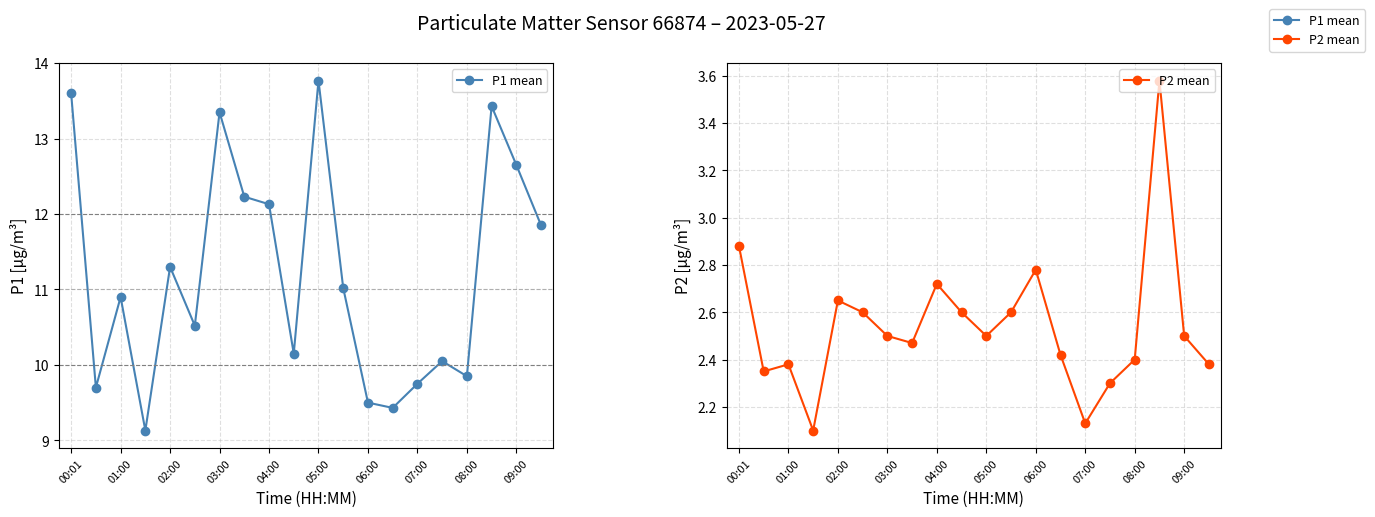

Is this an area chart (filled region under the line)?

No